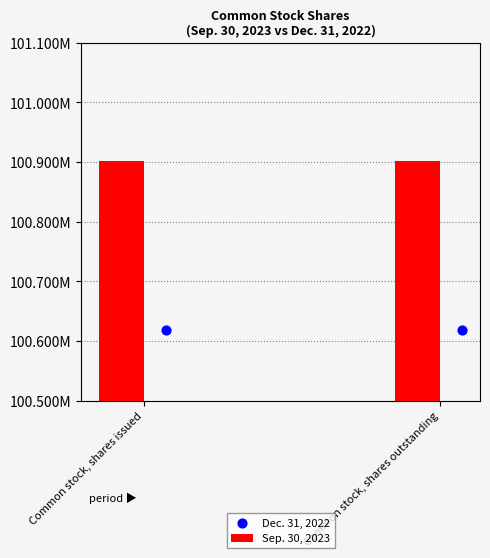

Which series has the largest total across all categories?

Sep. 30, 2023